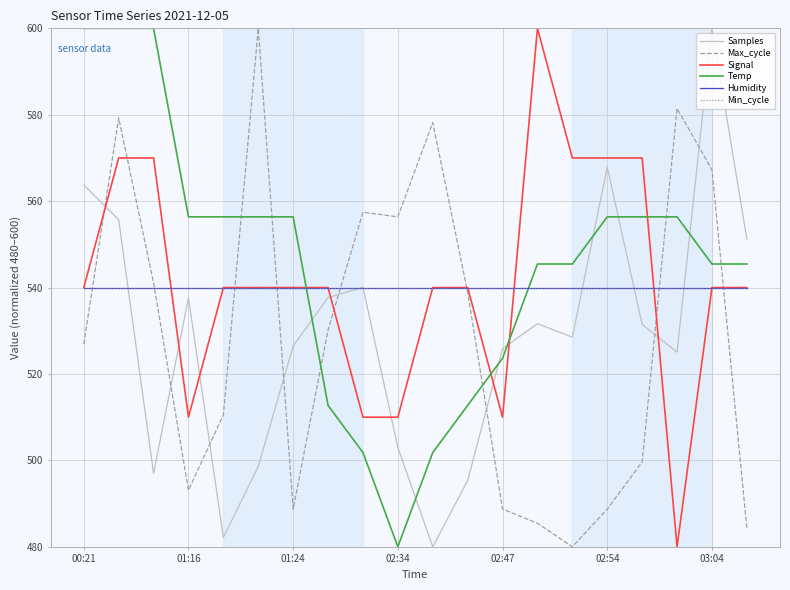

Does the chart have visible grid lines?

Yes